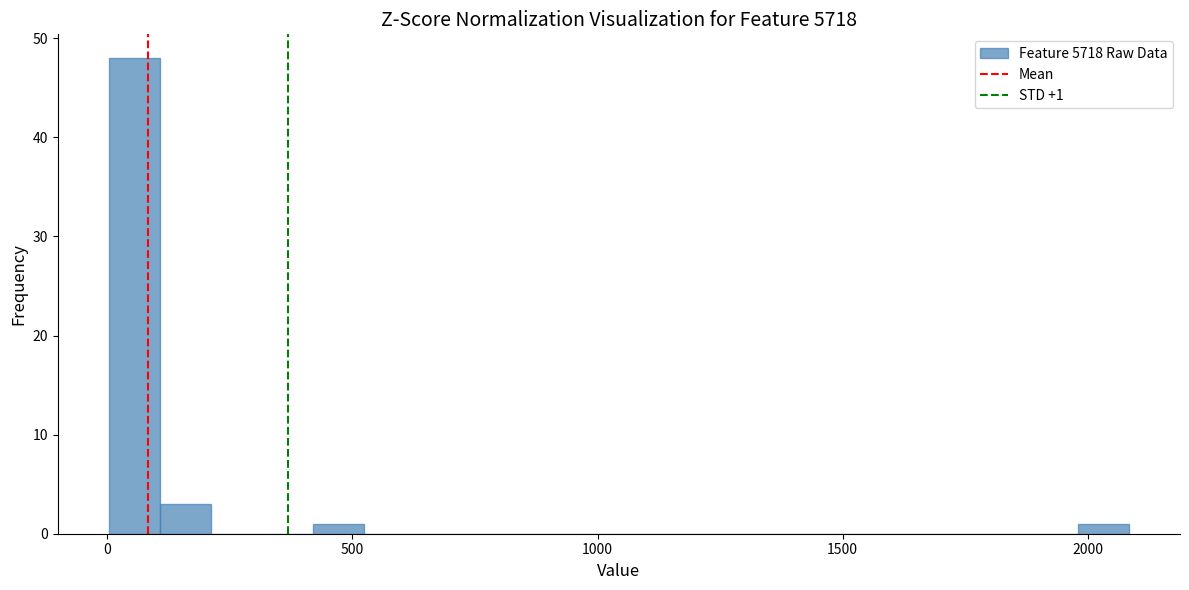

Around what value on the x-axis is the tallest bar? Give the approximate position of its centre, as read against the axis.

50